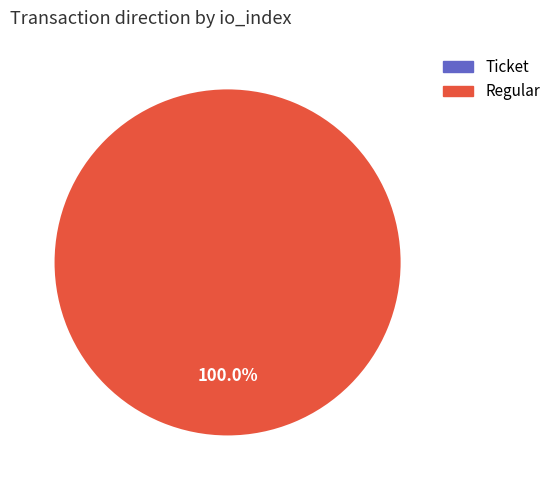

To the nearest percent, what percentage of the pie is Regular?

100%